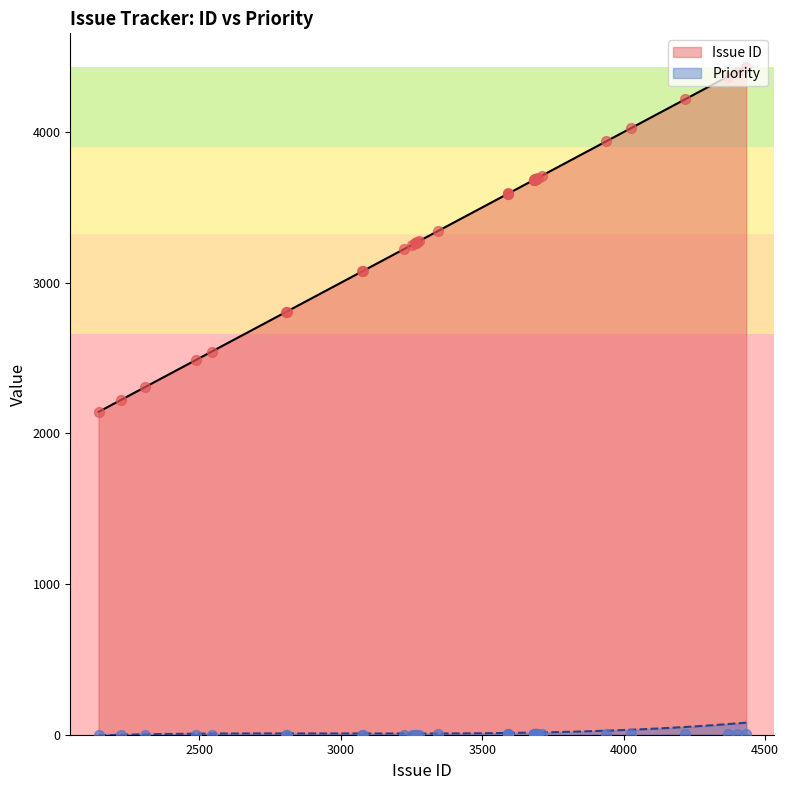

At which category is the sum across all series the highest?

4434